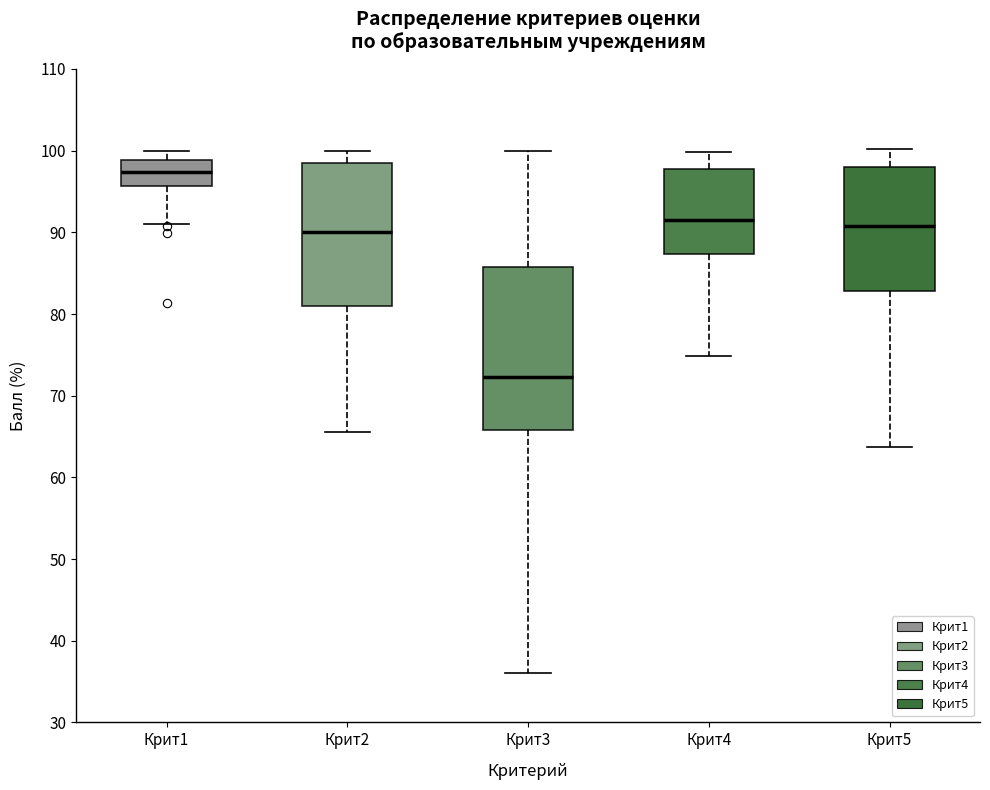

Reading left to right, transcribe this box plot: for each box, give where its median line is, the range the box spans, and where its two whiskers end, as read against the y-axis. The values are not printed on the chart, so give them approximately, as read against the axis.

Крит1: median 97, box 96 to 99, whiskers 91 to 100
Крит2: median 90, box 81 to 99, whiskers 66 to 100
Крит3: median 72, box 66 to 86, whiskers 36 to 100
Крит4: median 92, box 87 to 98, whiskers 75 to 100
Крит5: median 91, box 83 to 98, whiskers 64 to 100